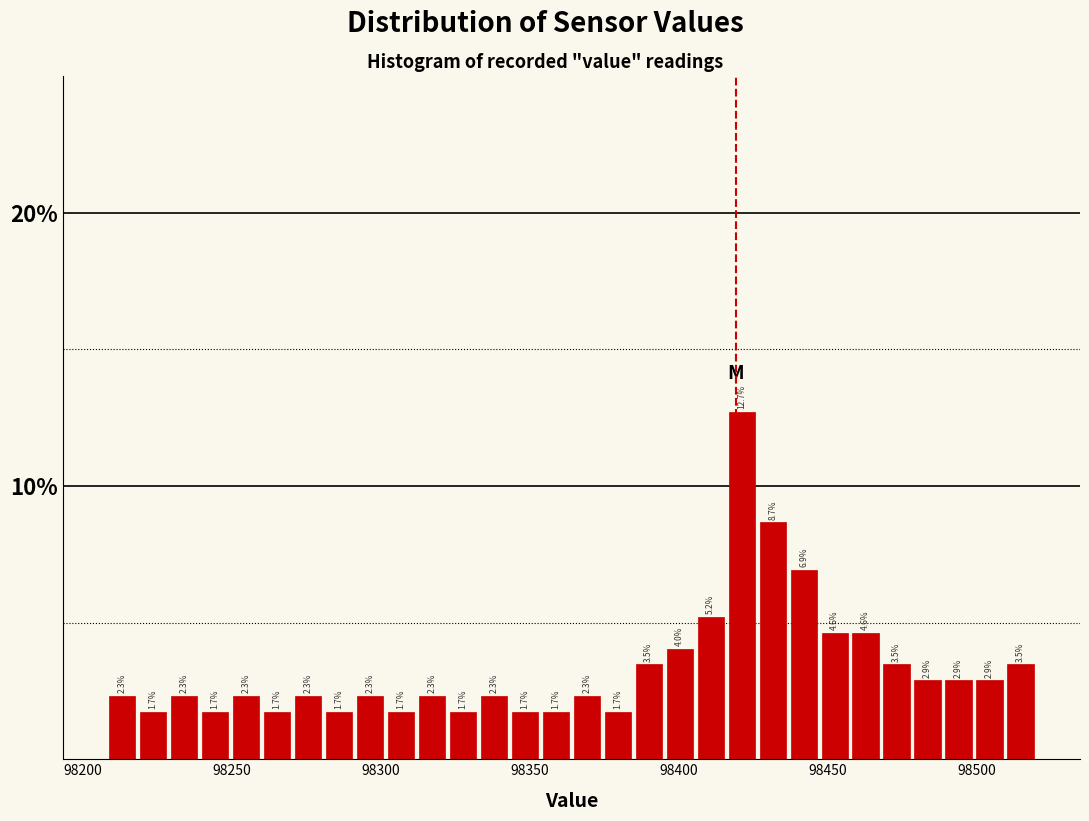

Around what value on the x-axis is the tallest bar? Give the approximate position of its centre, as read against the axis.

98420